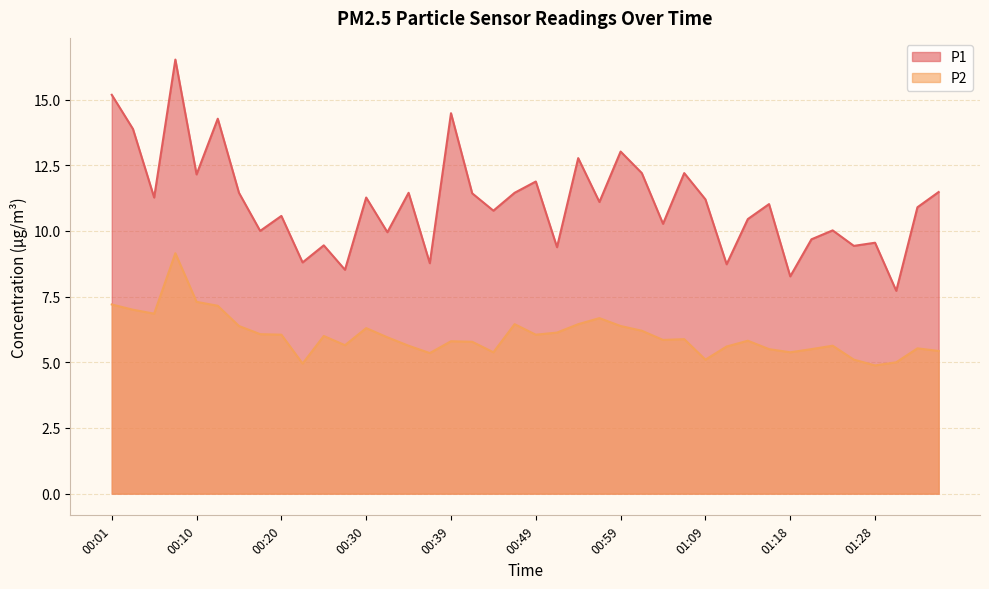

List the labels in order of P2 value, smallest first.

01:28, 00:22, 01:31, 01:09, 01:26, 00:37, 00:44, 01:18, 01:35, 01:16, 01:21, 01:33, 01:11, 00:35, 01:23, 00:27, 00:42, 00:39, 01:14, 01:04, 01:06, 00:32, 00:25, 00:20, 00:49, 00:18, 00:52, 01:01, 00:30, 00:15, 00:59, 00:47, 00:54, 00:57, 00:05, 00:03, 00:13, 00:01, 00:10, 00:08